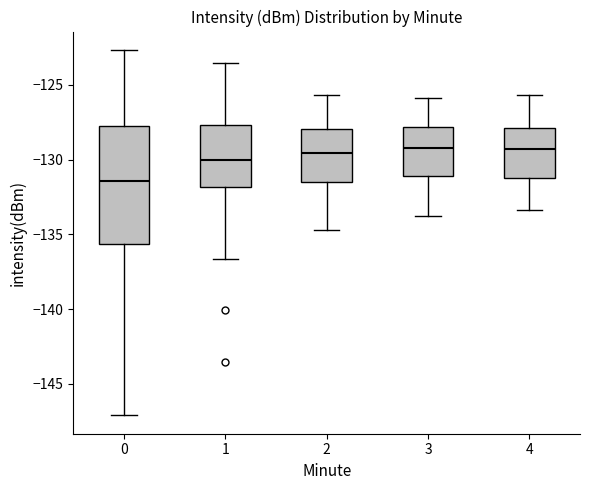

Where is the upper edge of the box at x = 2 on the y-axis? The values are not printed on the chart, so give them approximately, as read against the axis.

-128.0